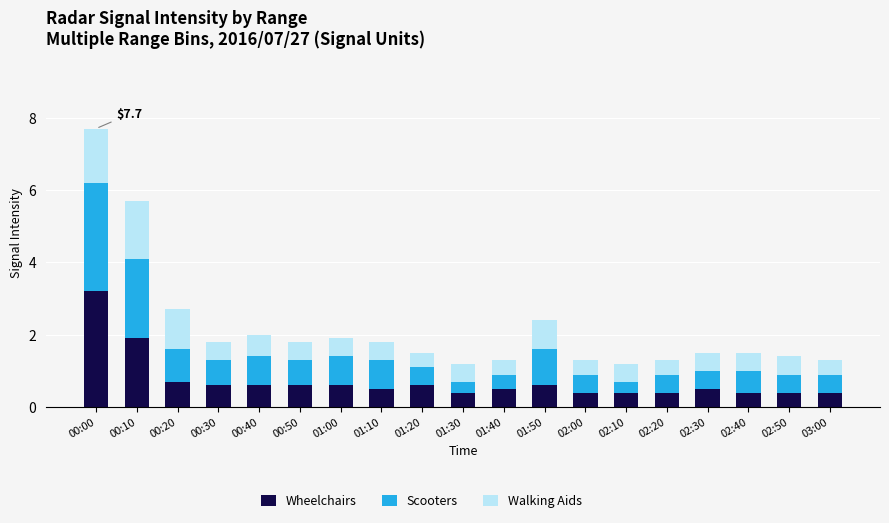

What is the difference between the maximum and second lowest values in the Wheelchairs series?

2.8